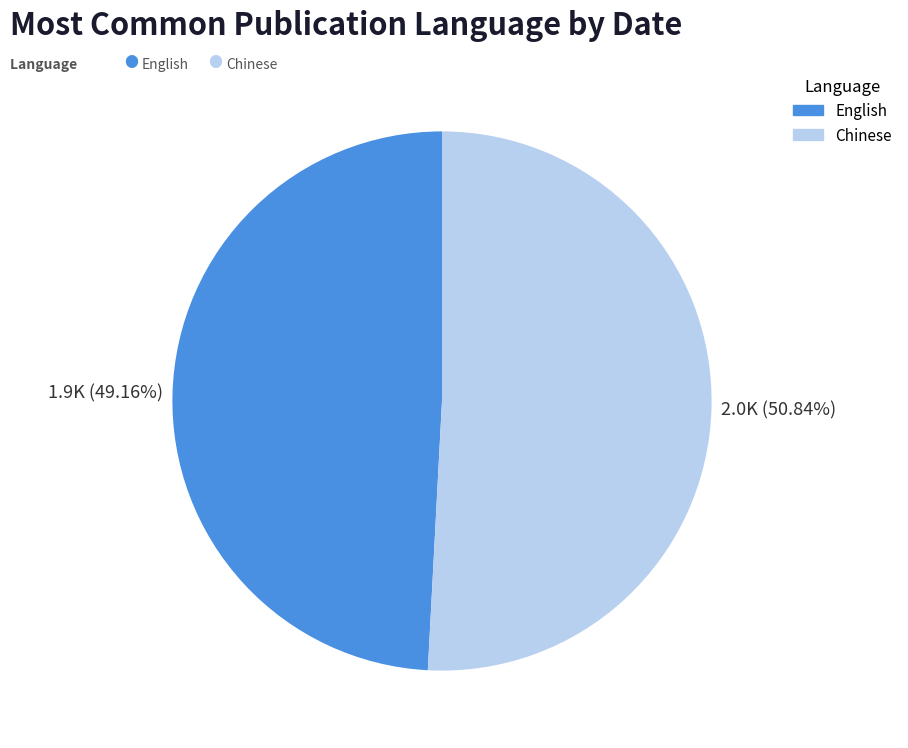

Is there a majority slice in this chart?

Yes